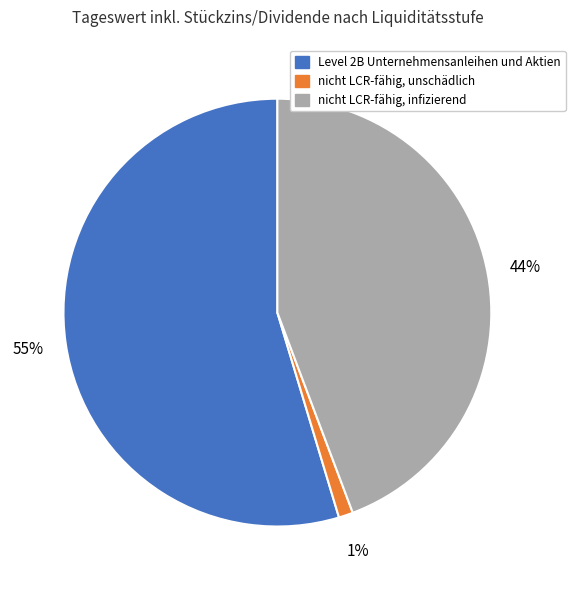

Combined, do nicht LCR-fähig, unschädlich and Level 2B Unternehmensanleihen und Aktien account for over 50%?

Yes